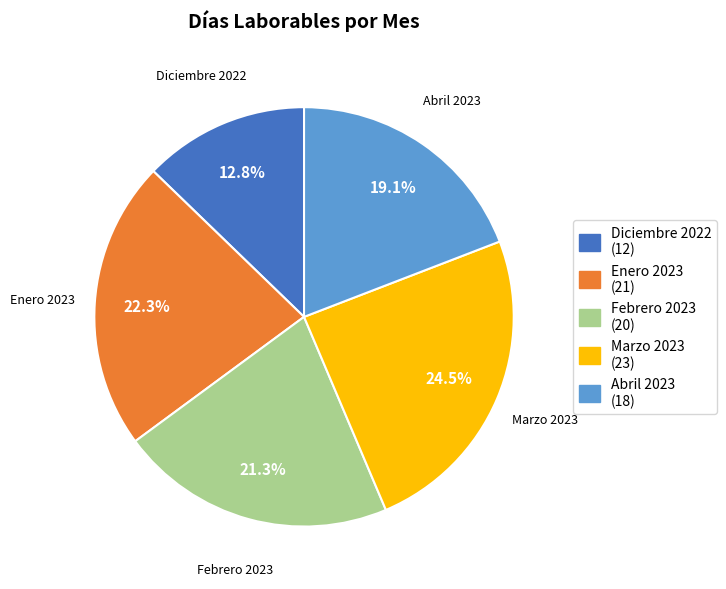

What portion of the pie excludes Diciembre 2022?

87.2%